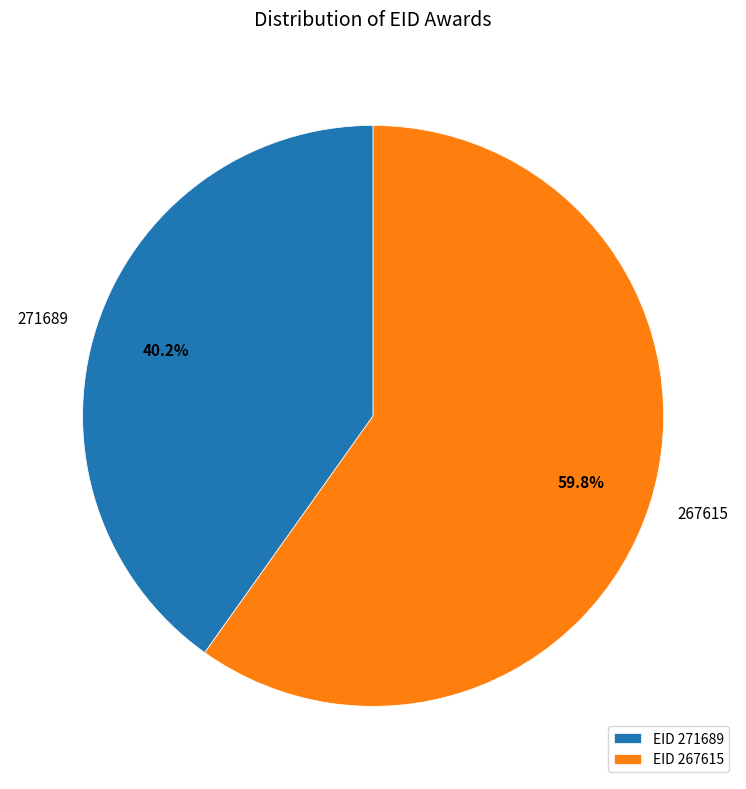

How many slices are in this pie chart?

2